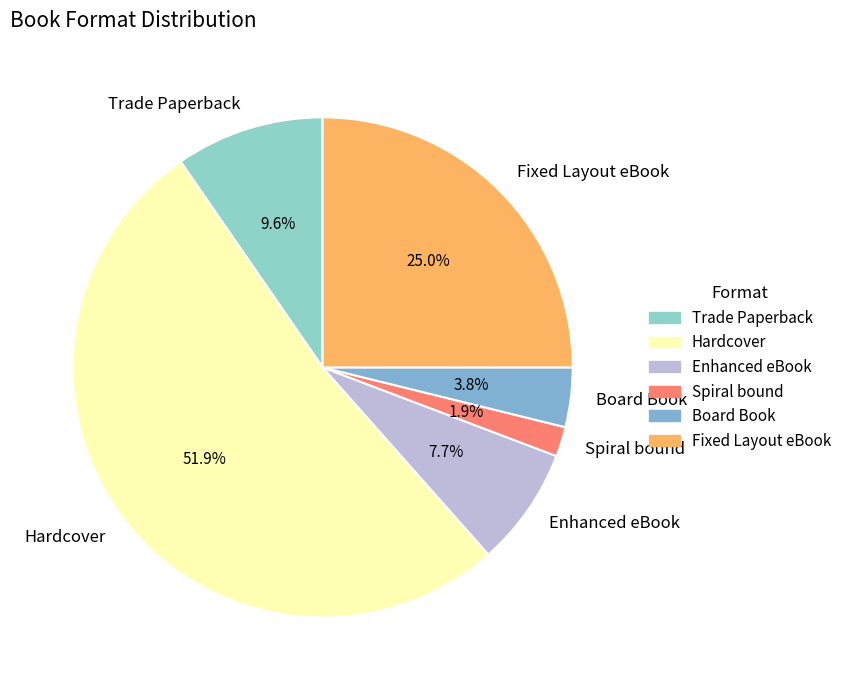

To the nearest percent, what is the average slice percentage?

17%